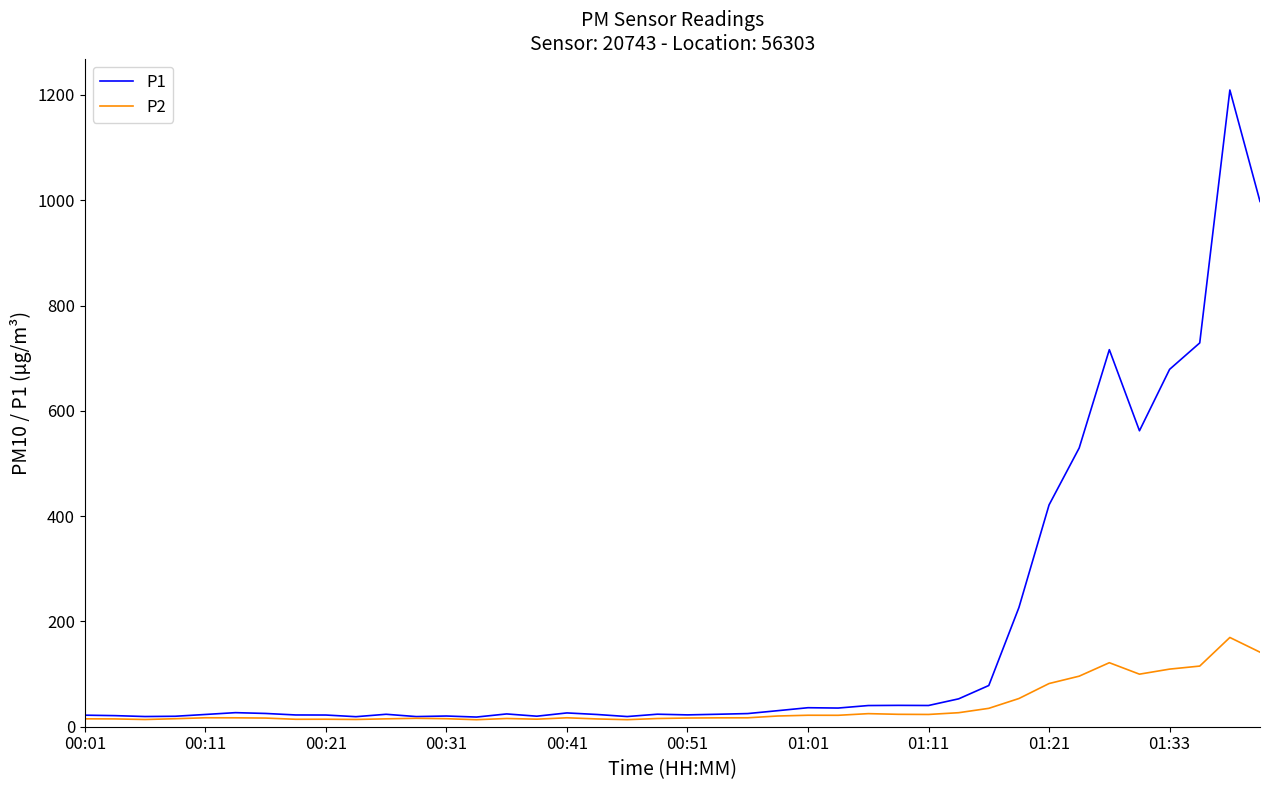

Which series has the widest spread of values?

P1